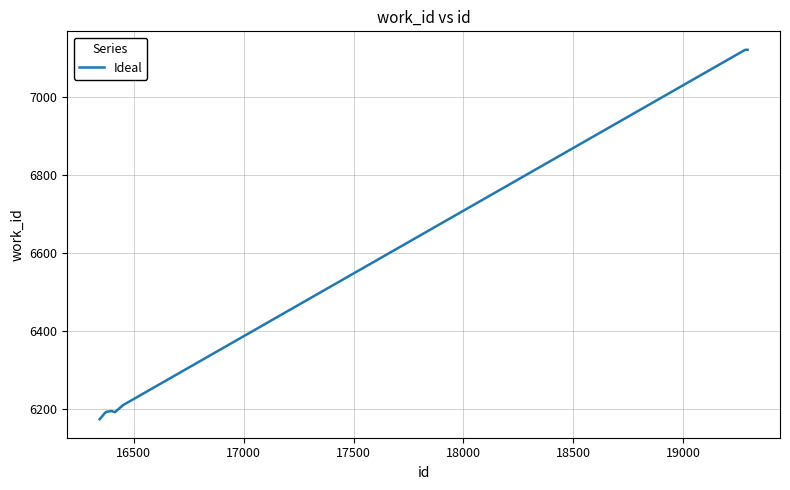

What is the difference between the maximum and minimum values?

945